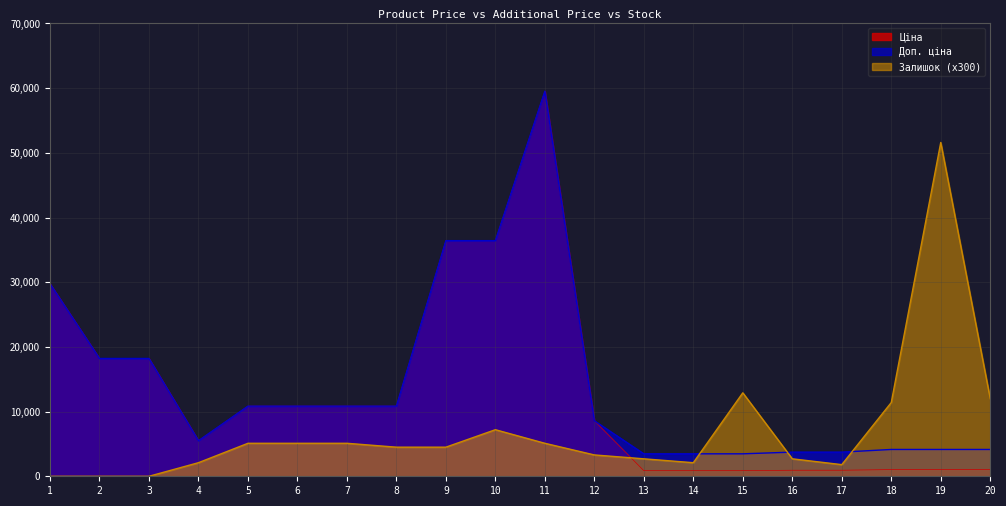

What is the difference between the maximum and minimum values in the Залишок series?

51600.0